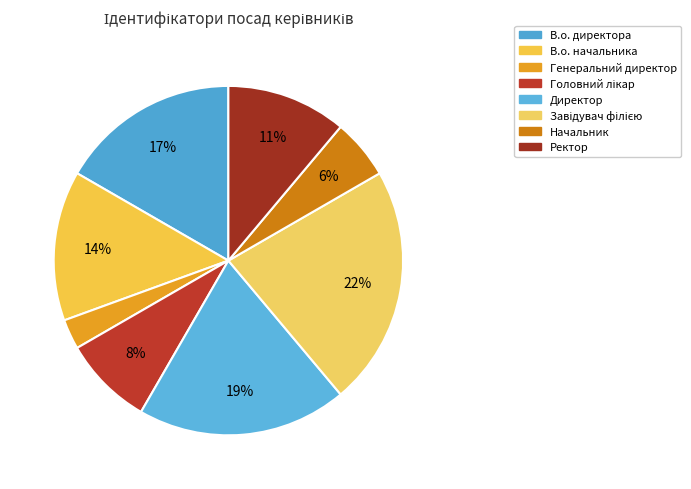

What is the ratio of the value at Начальник to the value at Головний лікар?

0.7